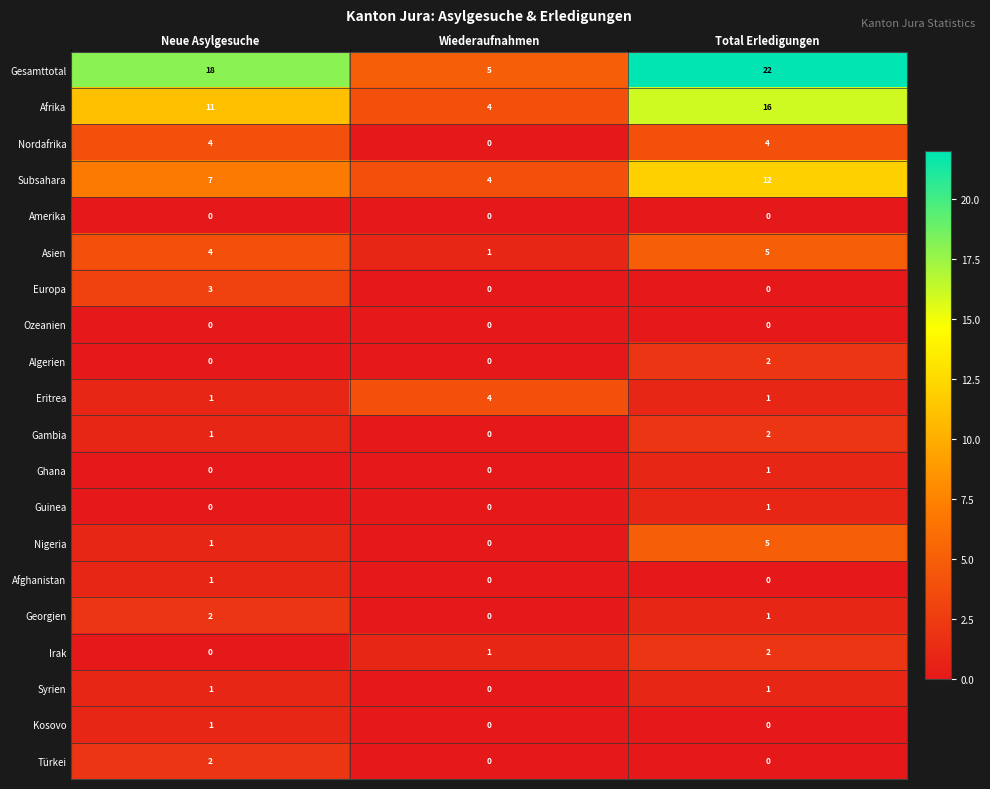

What is the difference between the second highest and minimum values in the Asien series?

3